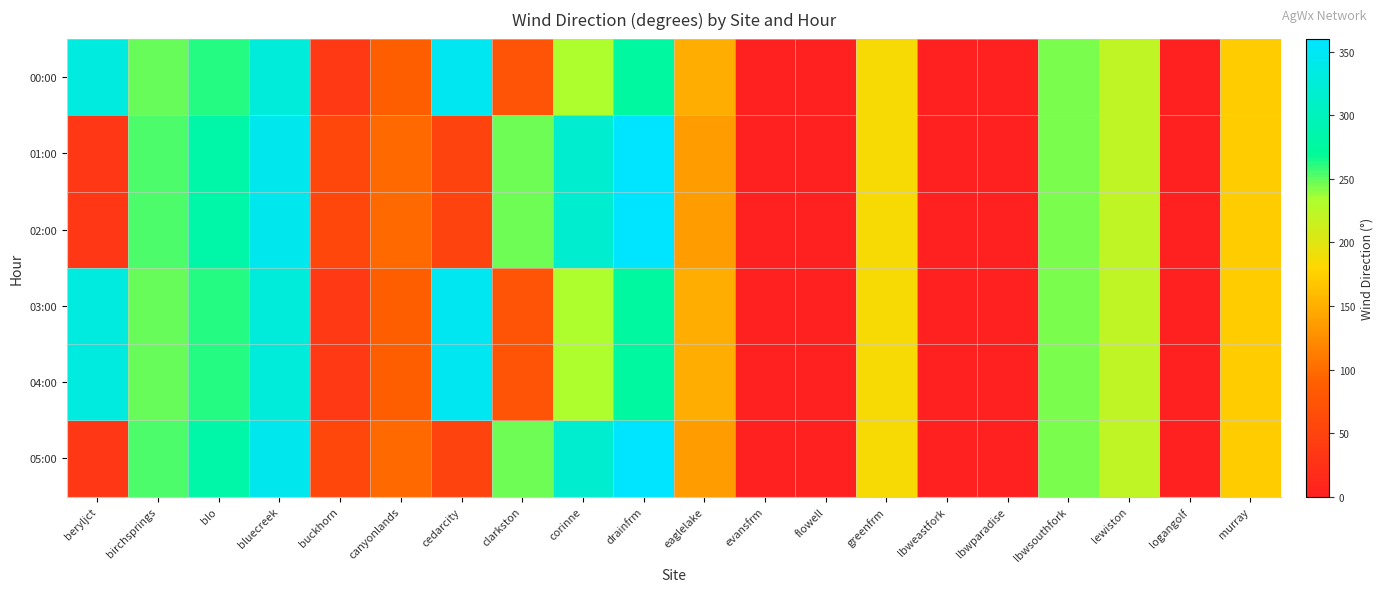

At clarkston, list the series in order from smallest to largest.

00:00, 03:00, 04:00, 01:00, 02:00, 05:00